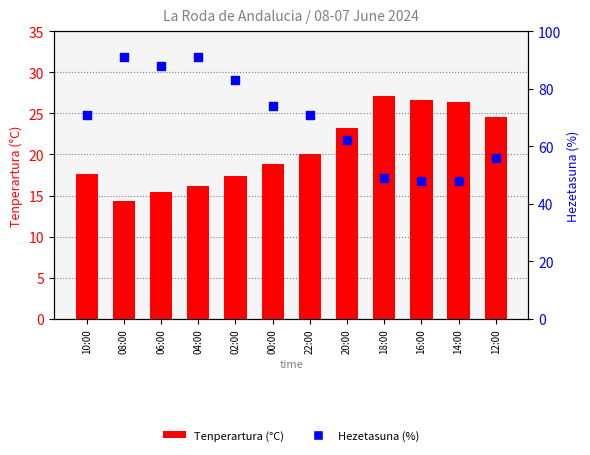

Which series has the widest spread of Y values?

Hezetasuna (%)